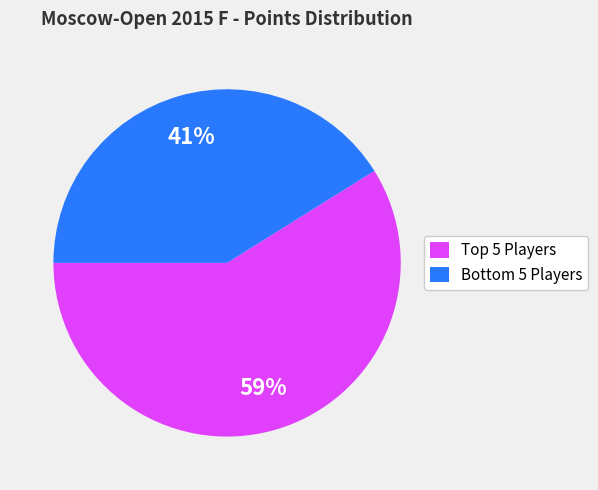

To the nearest percent, what is the average slice percentage?

50%